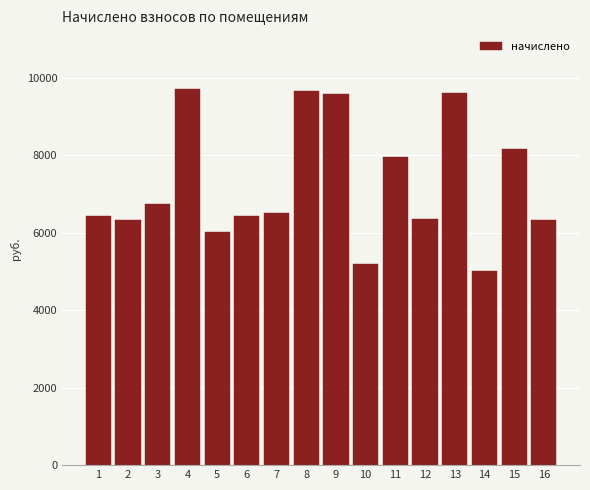

What is the average value?

7253.3